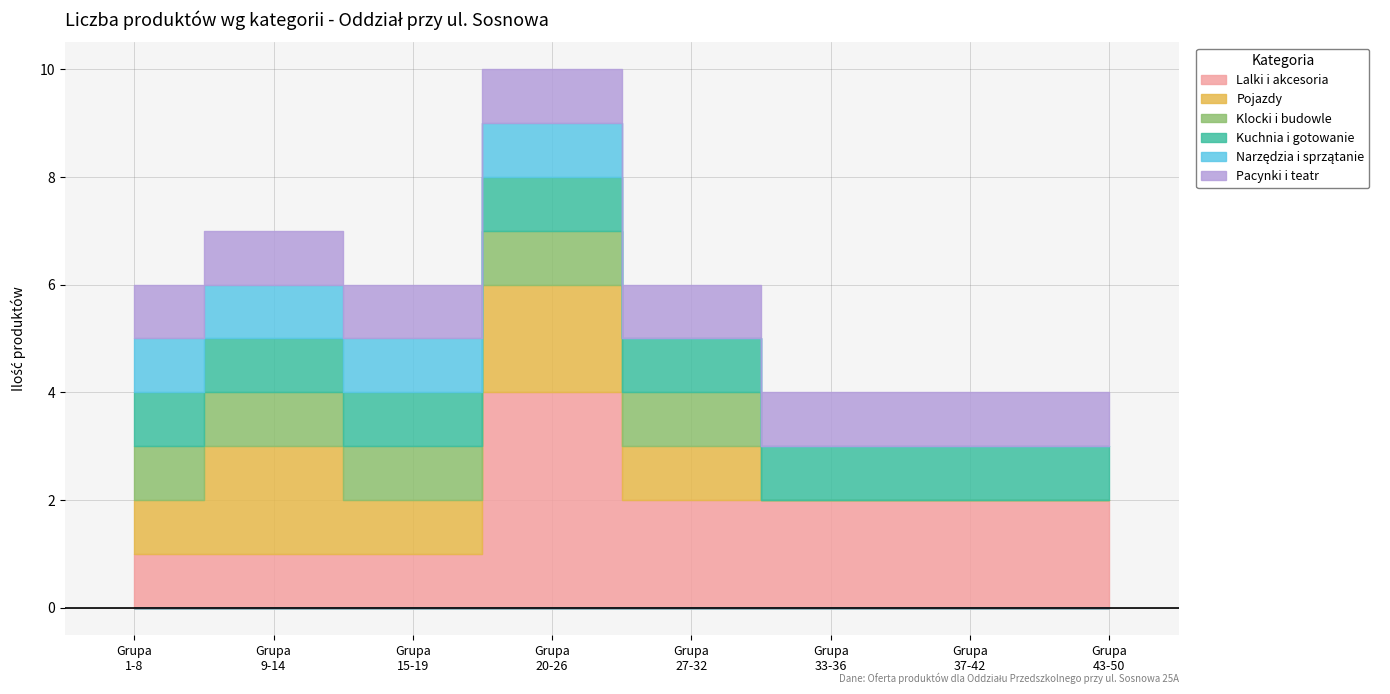

What is the label of the 7th point from the right?

9-14